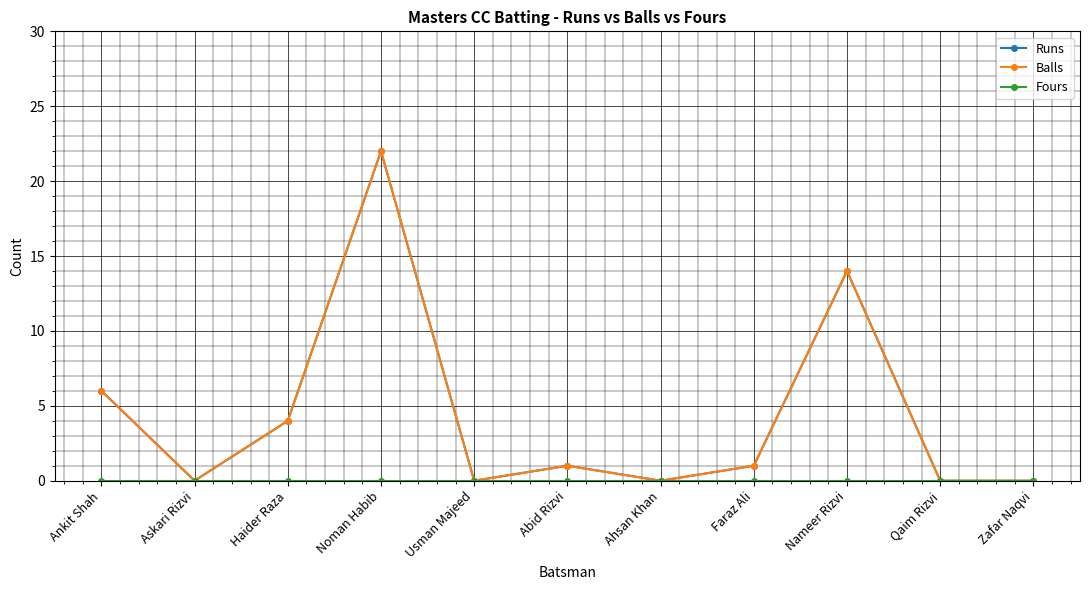

The Balls series shows 0 at Faraz Ali. True or false?

False